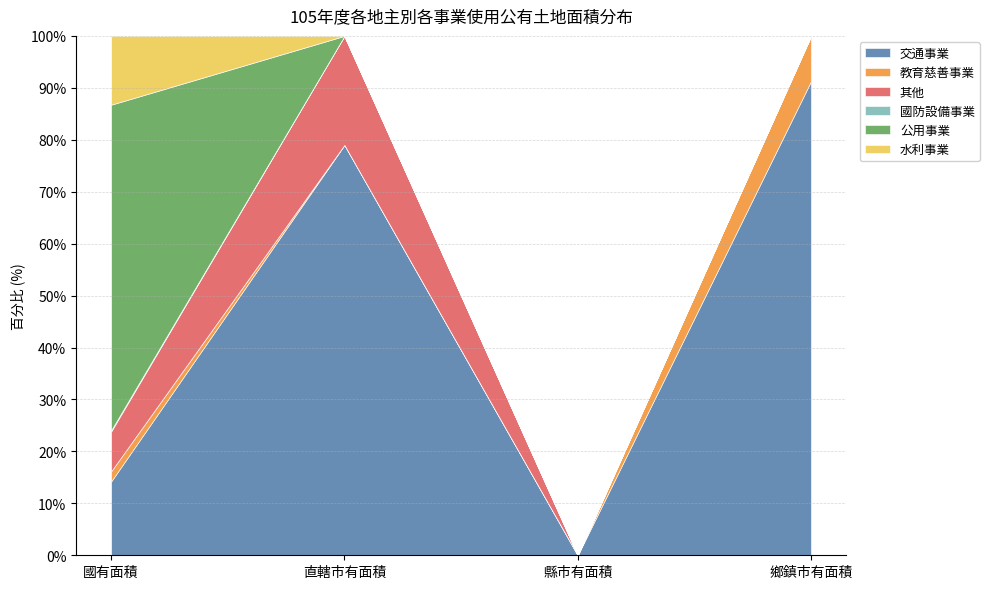

Which category has the lowest value in the 交通事業 series?

縣市有面積